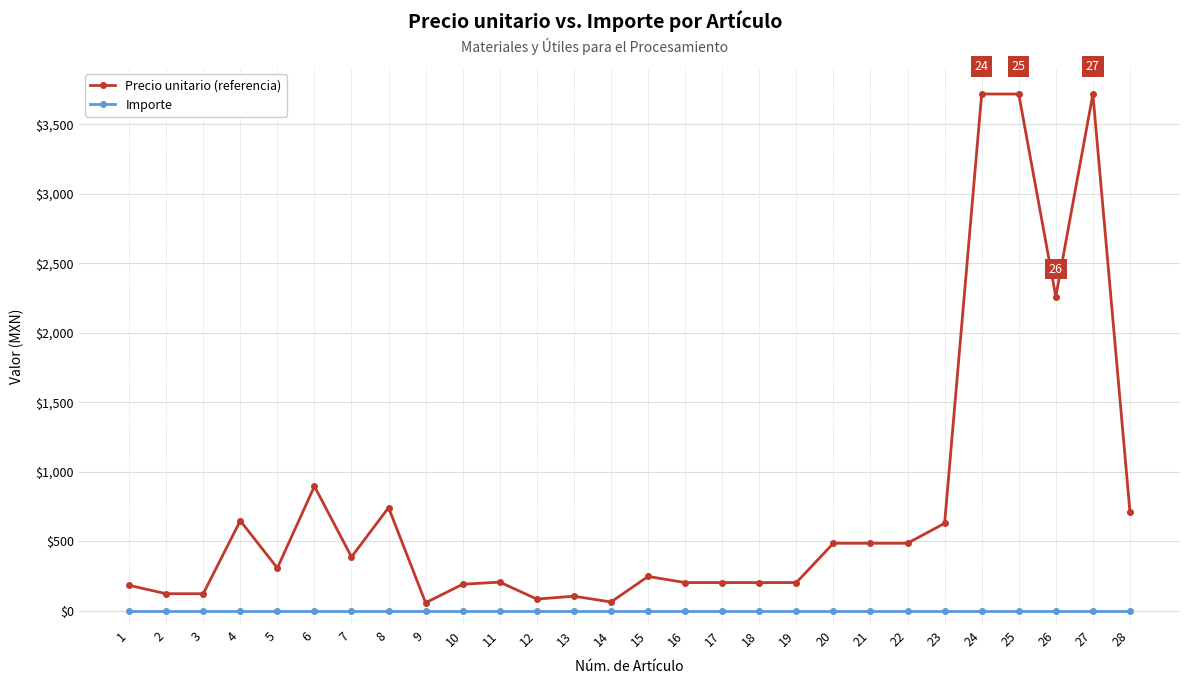

True or false: Importe has a value of 0.0 at 21.

True